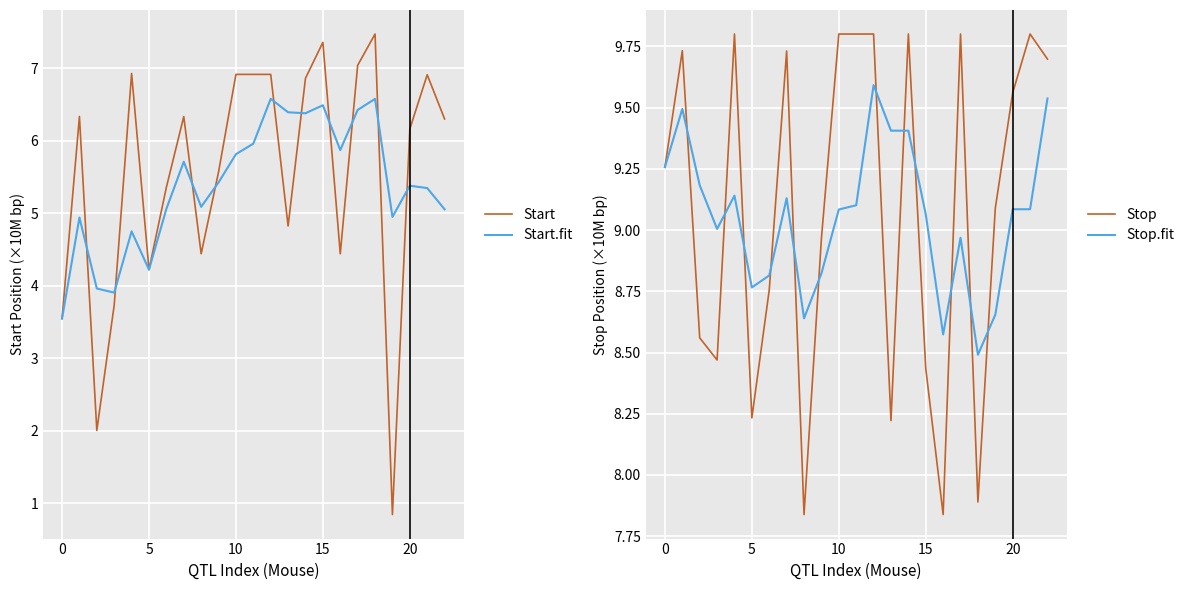

True or false: Stop has more than 0 interior local peaks.

True